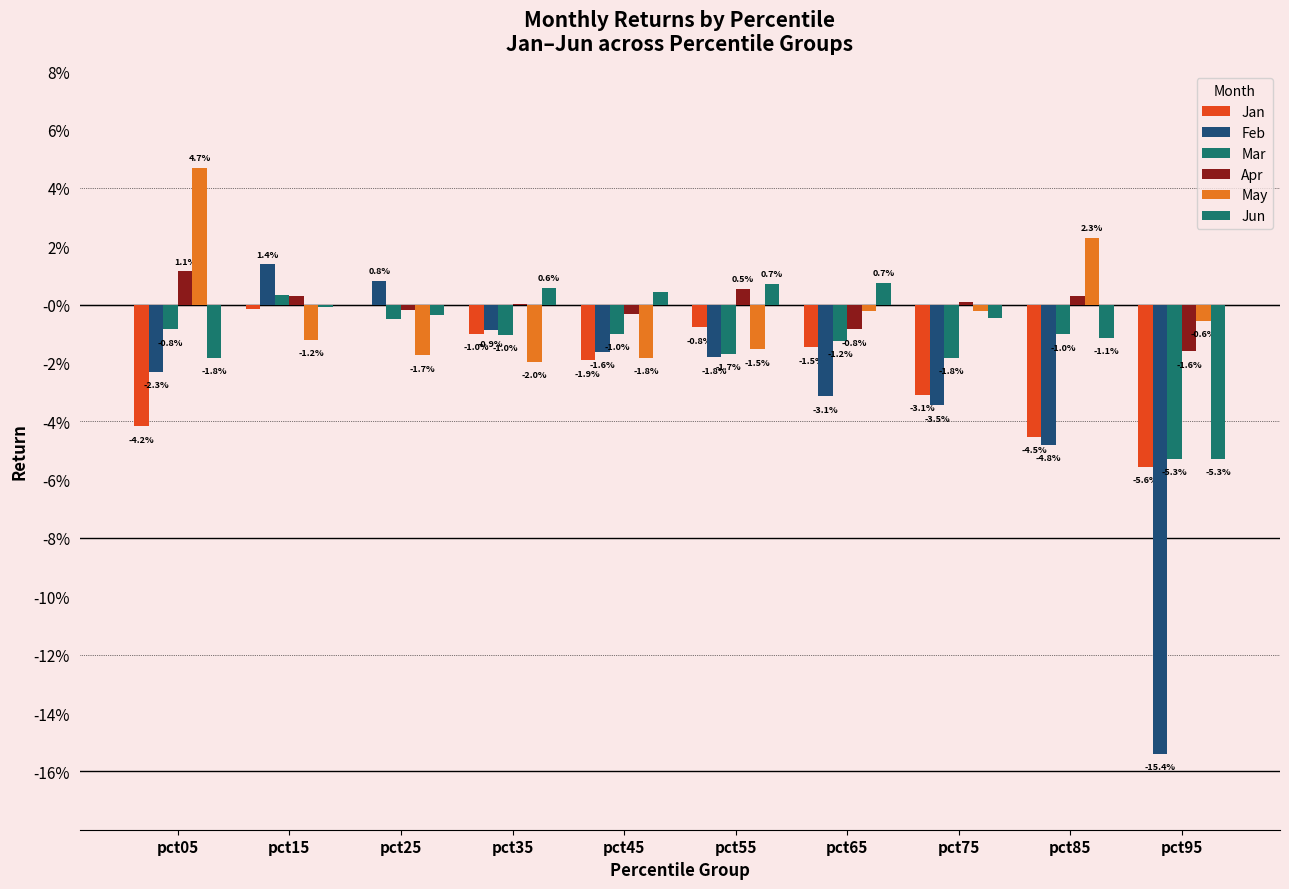

Reading right to left, transcribe all the data shown in this chart.

Jan: -0.1	-0.0	-0.0	-0.0	-0.0	-0.0	-0.0	-0.0	-0.0	-0.0
Feb: -0.2	-0.0	-0.0	-0.0	-0.0	-0.0	-0.0	0.0	0.0	-0.0
Mar: -0.1	-0.0	-0.0	-0.0	-0.0	-0.0	-0.0	-0.0	0.0	-0.0
Apr: -0.0	0.0	0.0	-0.0	0.0	-0.0	0.0	-0.0	0.0	0.0
May: -0.0	0.0	-0.0	-0.0	-0.0	-0.0	-0.0	-0.0	-0.0	0.0
Jun: -0.1	-0.0	-0.0	0.0	0.0	0.0	0.0	-0.0	-0.0	-0.0